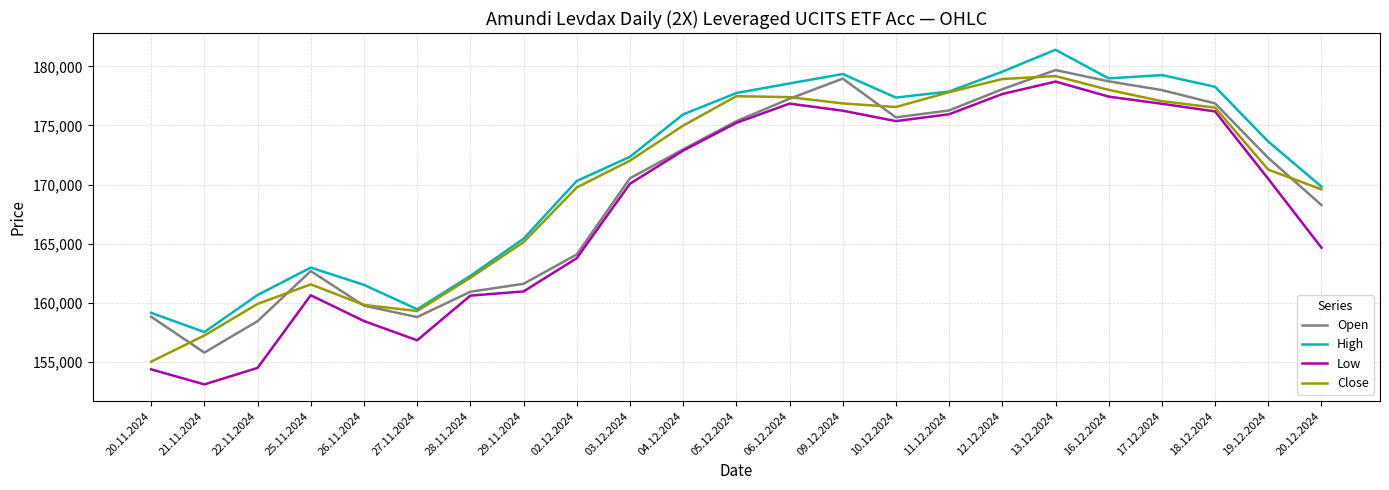

What is the highest value of the Close series?

179177